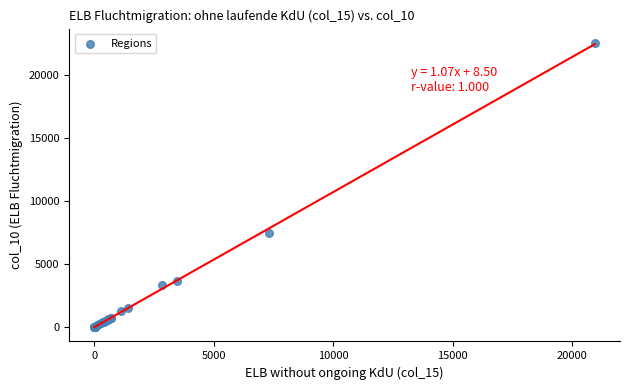

What Y value in the scatter plot is closest to 11287?

7476